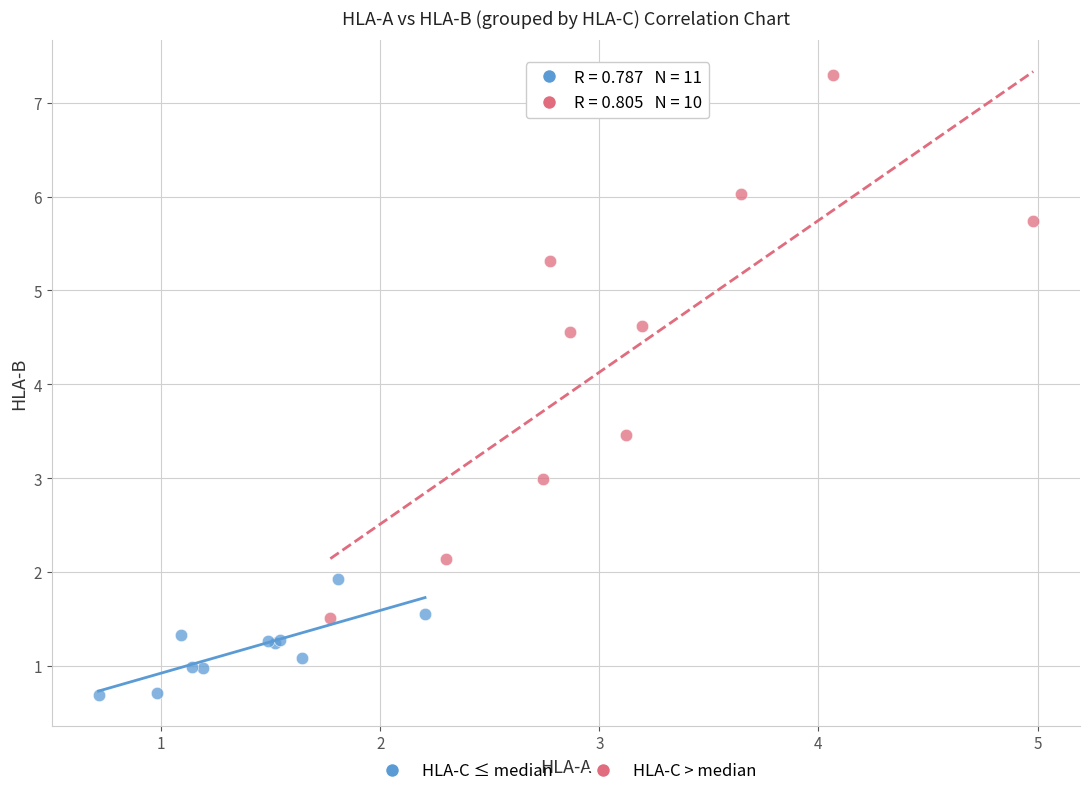

Which series reaches the maximum Y coordinate?

HLA-C > median